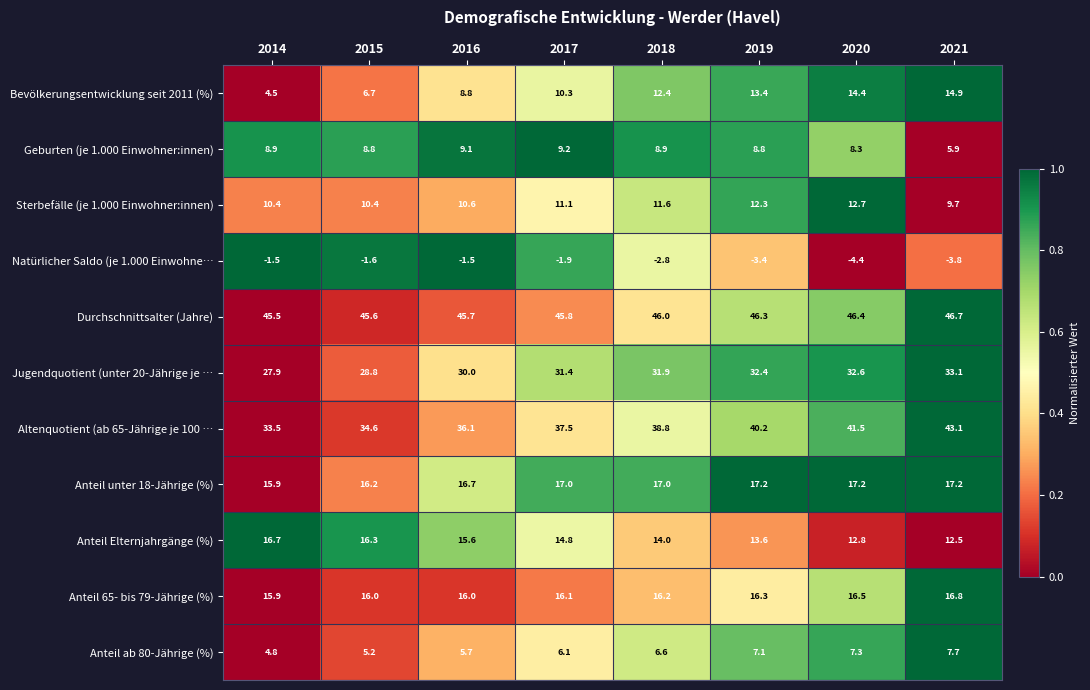

What is the difference between the second highest and second lowest values in the Durchschnittsalter (Jahre) series?

0.8